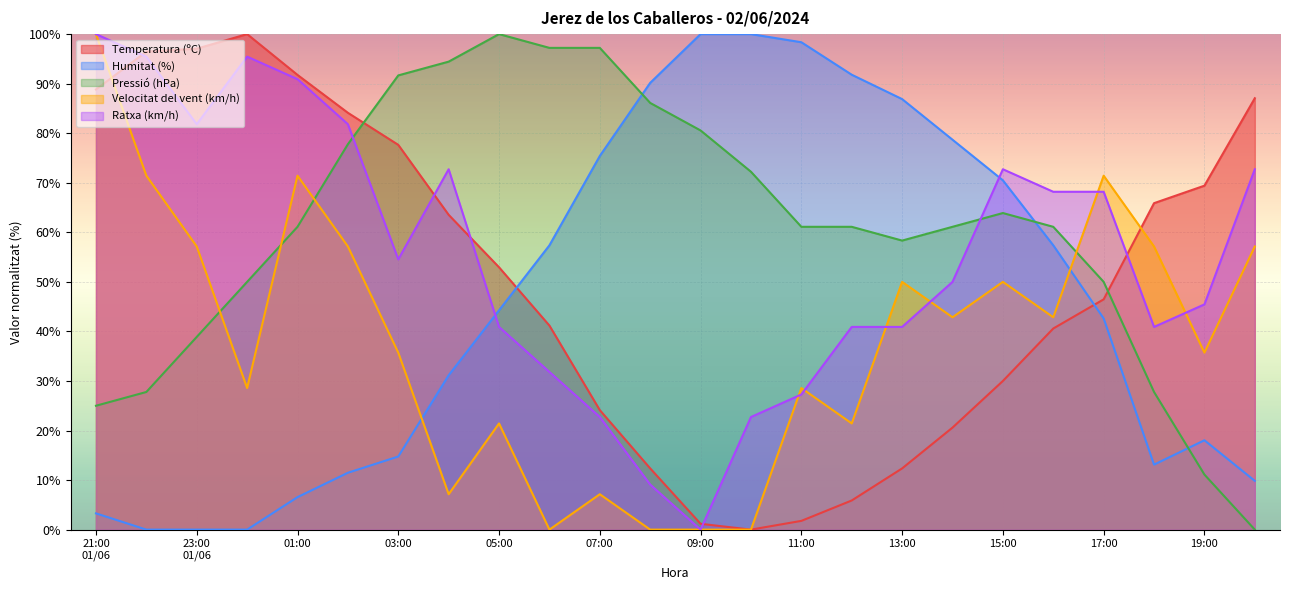

List the series in order of their peak value, highest first.

Temperatura (ºC), Humitat (%), Pressió (hPa), Velocitat del vent (km/h), Ratxa (km/h)